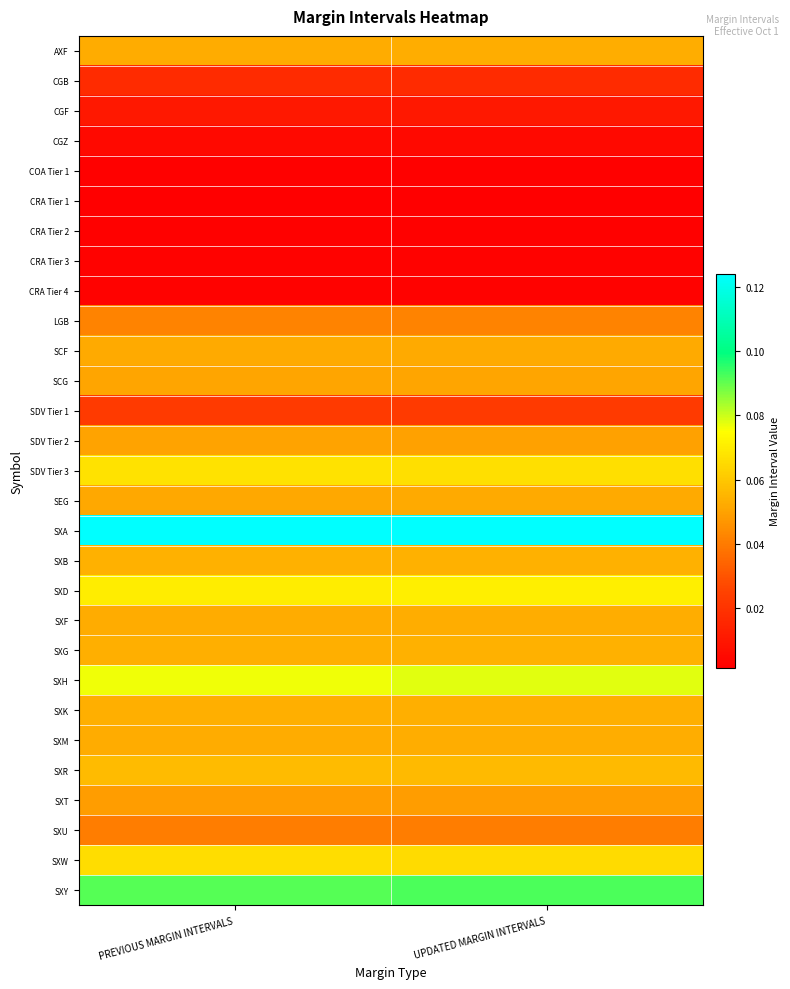

Which category has the lowest value across all series?

PREVIOUS MARGIN INTERVALS